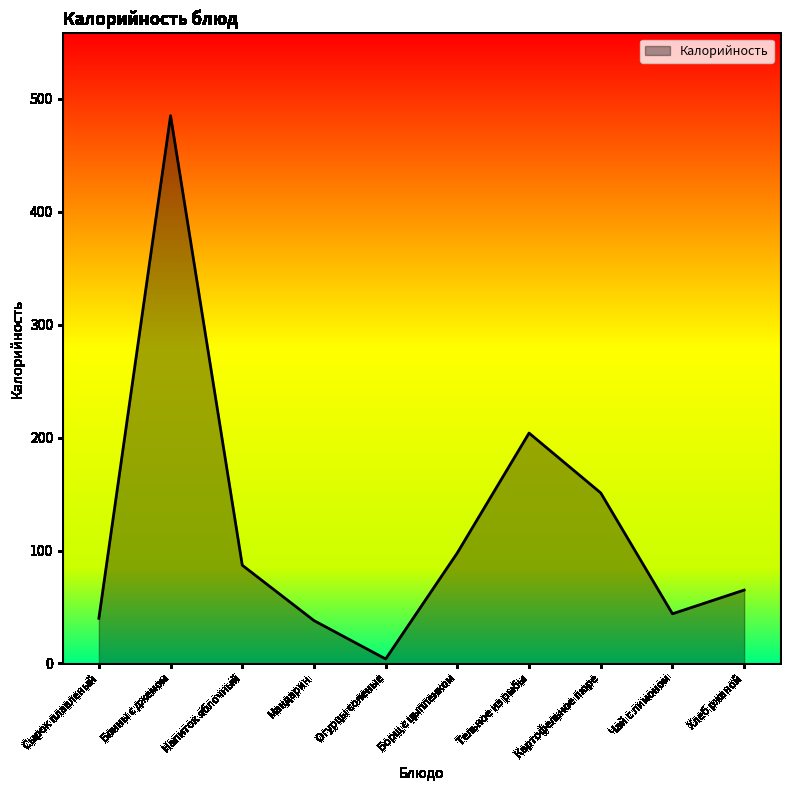

Is it true that the value at Картофельное пюре is 218?

False